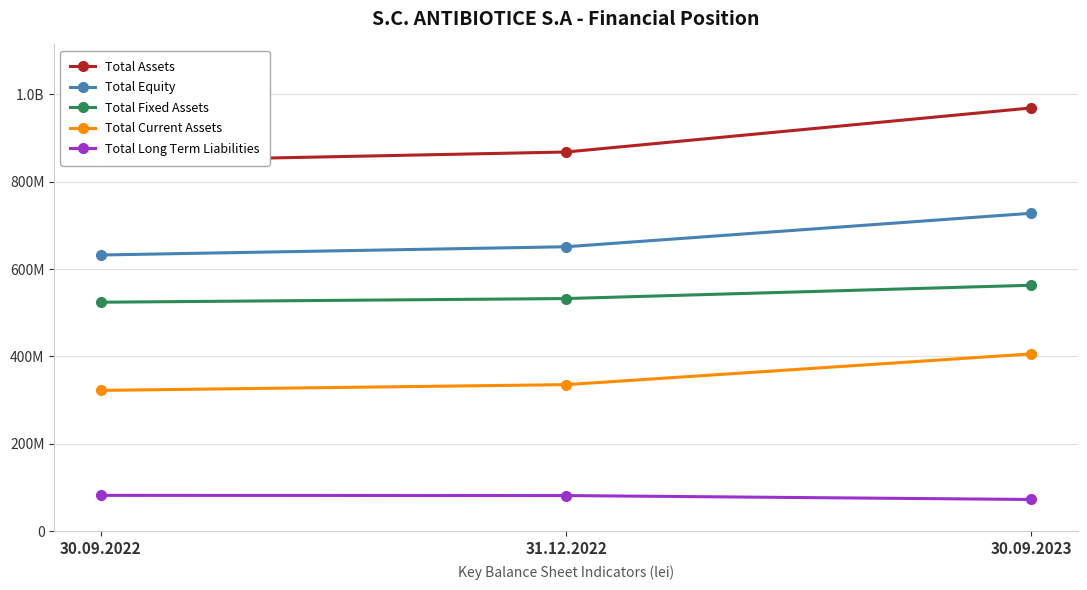

Where does the Total Equity series first go above 651207602?

30.09.2023